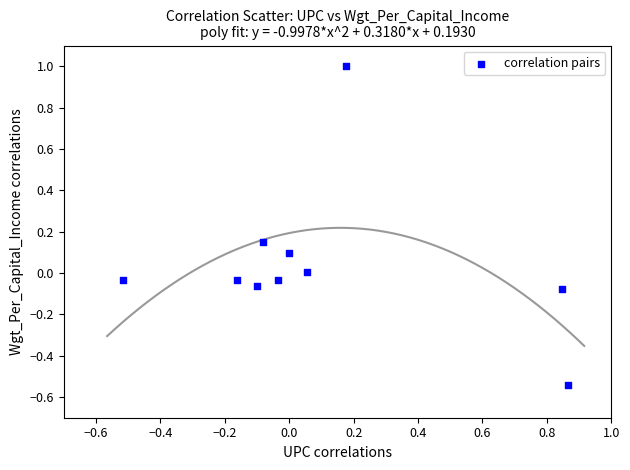

What is the range of Y values (max minus min)?

1.5